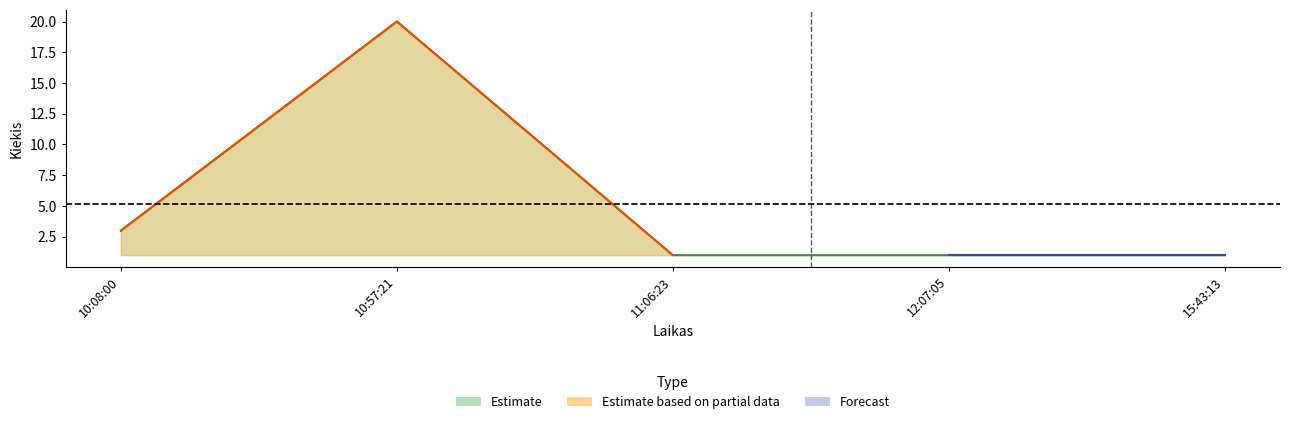

What is the sum of the values at 10:08:00 and 11:06:23?

4